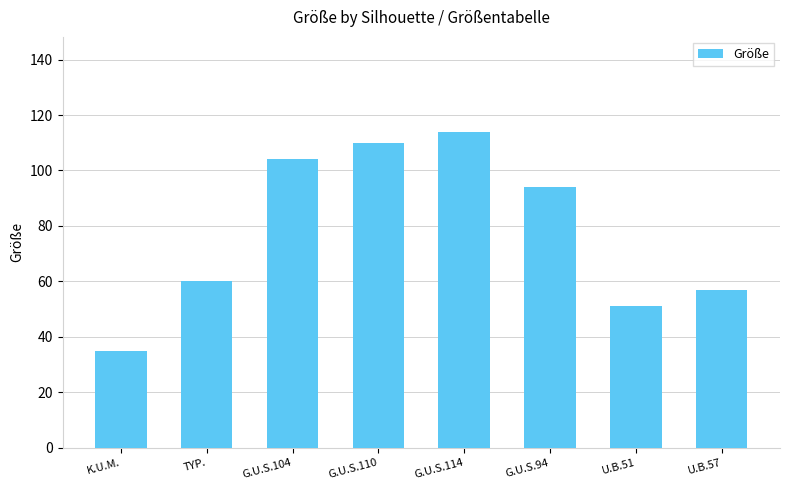

Which has a higher value, G.U.S.110 or K.U.M.?

G.U.S.110